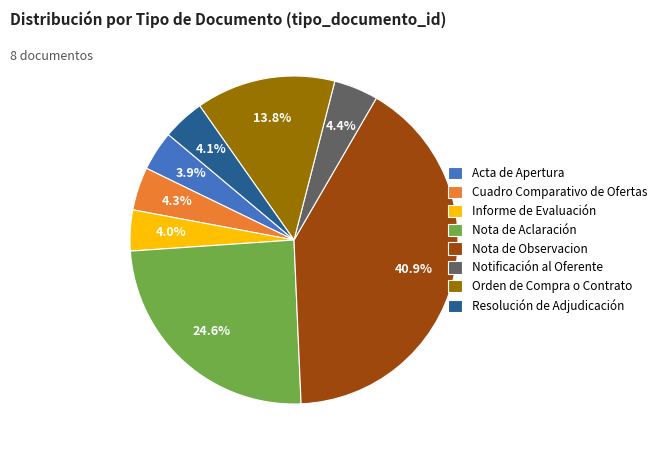

Does Nota de Observacion account for over 50% of the chart?

No